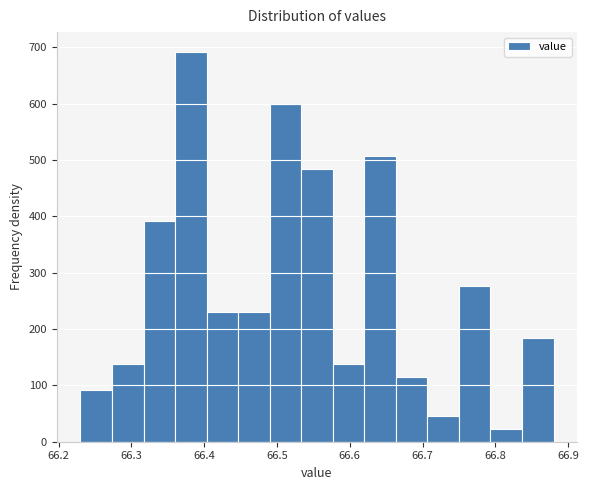

Reading left to right, list every bar in this chart as the range it spans on the x-axis followed by its height. Neither the bar edges nor the heights are printed on the chart, so give them approximately, as read against the axes.

66.23 to 66.27: 90
66.27 to 66.32: 140
66.32 to 66.36: 390
66.36 to 66.40: 690
66.40 to 66.45: 230
66.45 to 66.49: 230
66.49 to 66.53: 600
66.53 to 66.58: 480
66.58 to 66.62: 140
66.62 to 66.66: 510
66.66 to 66.71: 120
66.71 to 66.75: 50
66.75 to 66.79: 280
66.79 to 66.84: 20
66.84 to 66.88: 180